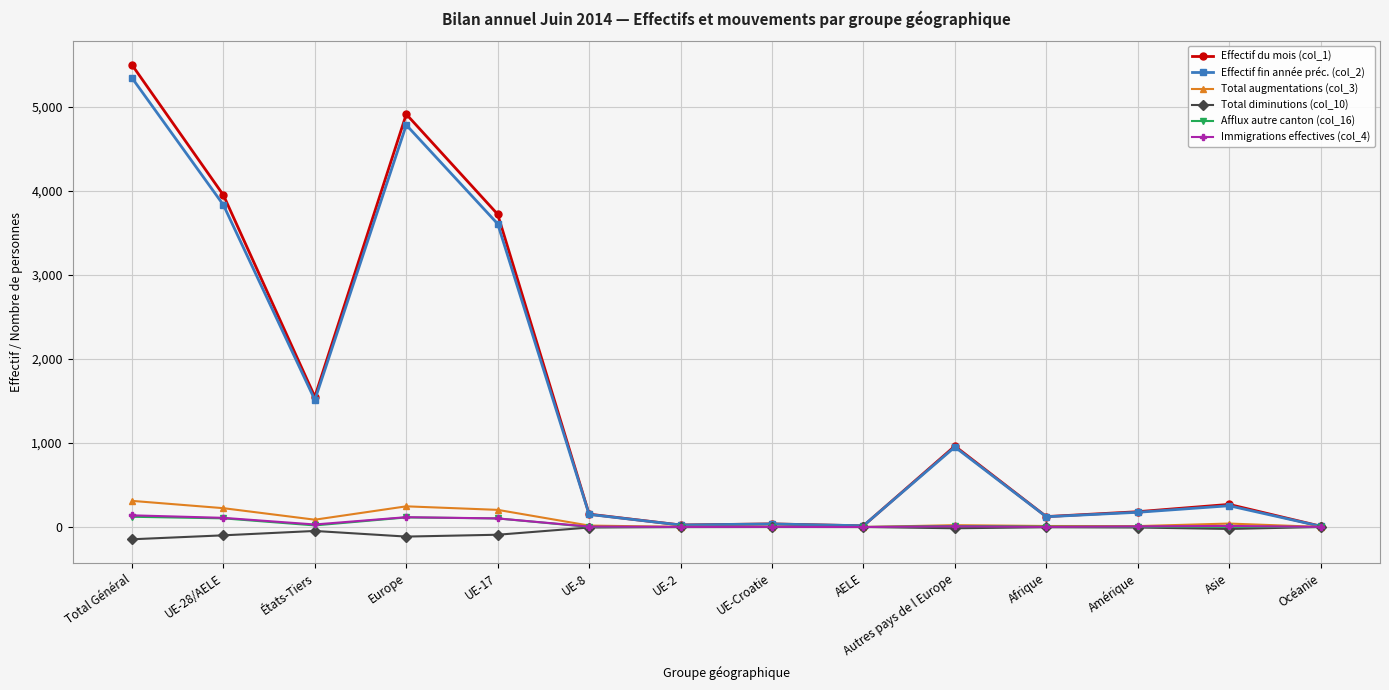

Where is the first local minimum for Total augmentations (col_3)?

États-Tiers